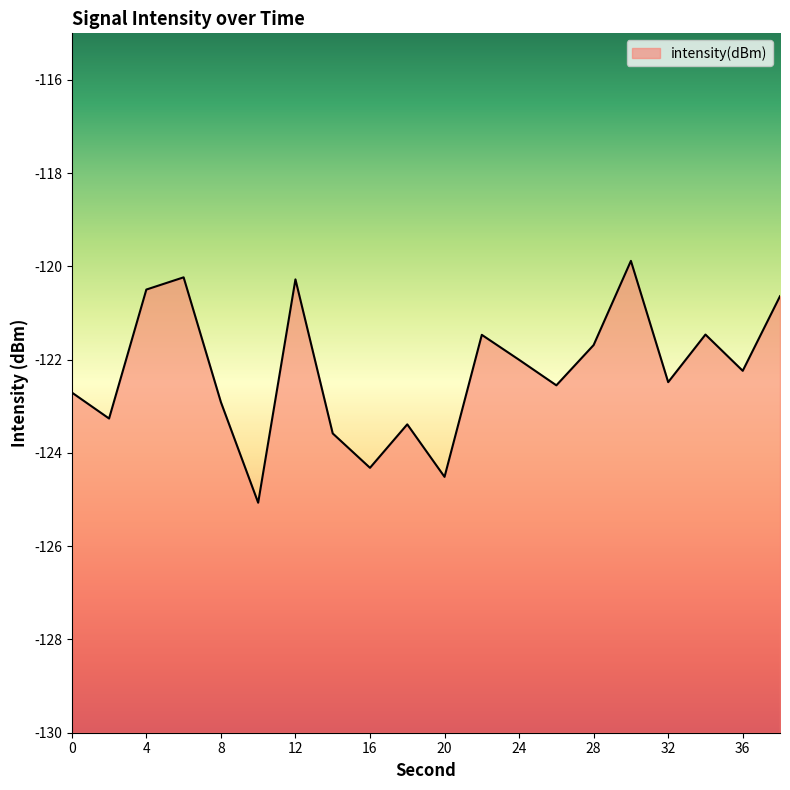

At which label does the data first exceed -122?

4